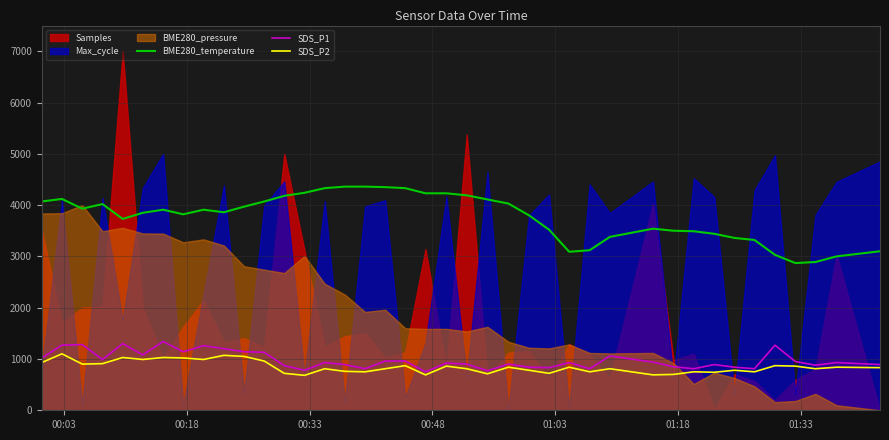

True or false: SDS_P2 and BME280_temperature cross at least once.

False